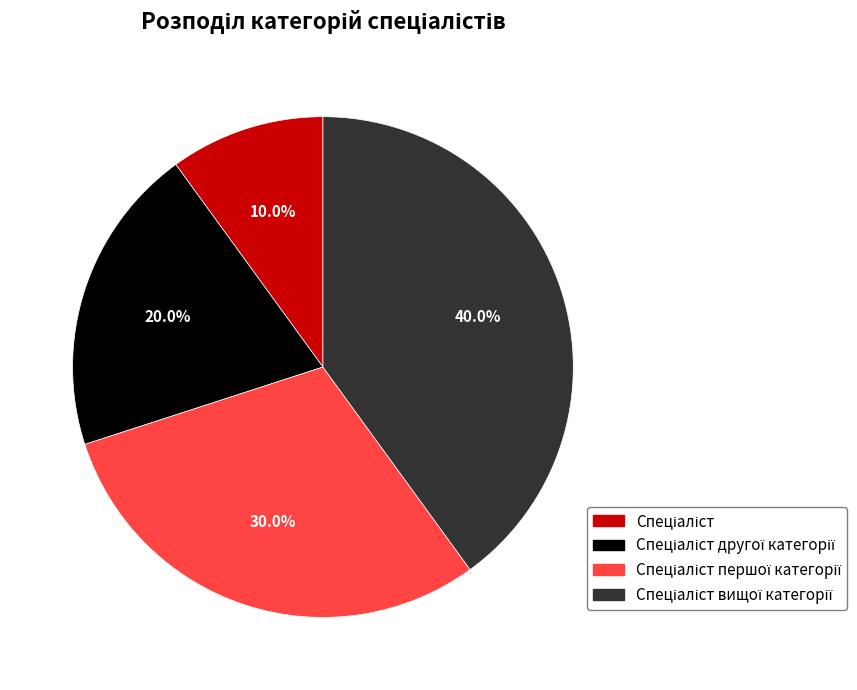

Is there any slice that represents more than half of the pie?

No